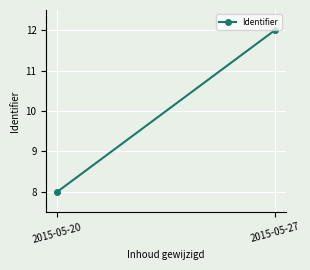

Which has a higher value, 2015-05-20 or 2015-05-27?

2015-05-27